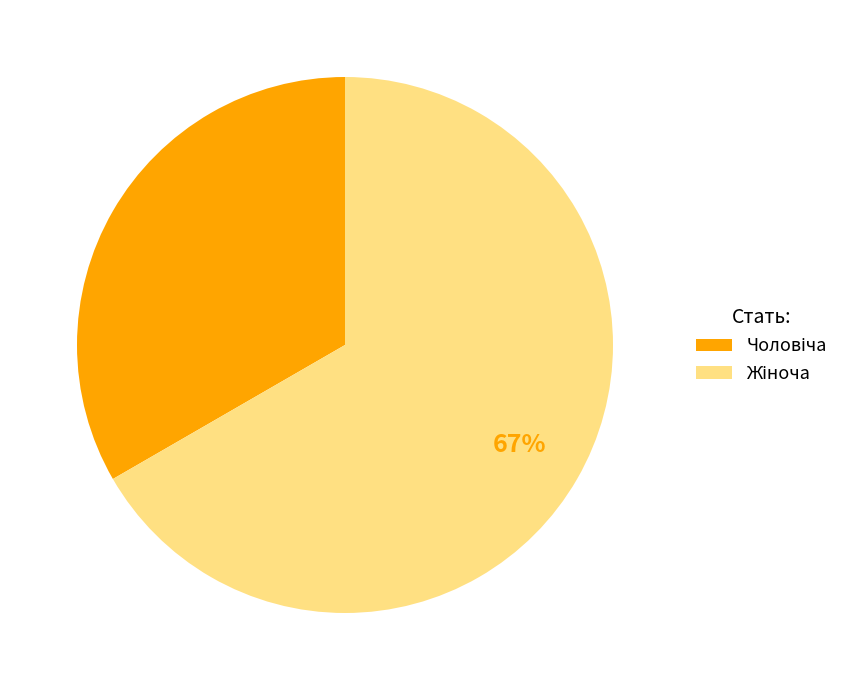

Is there a majority slice in this chart?

Yes